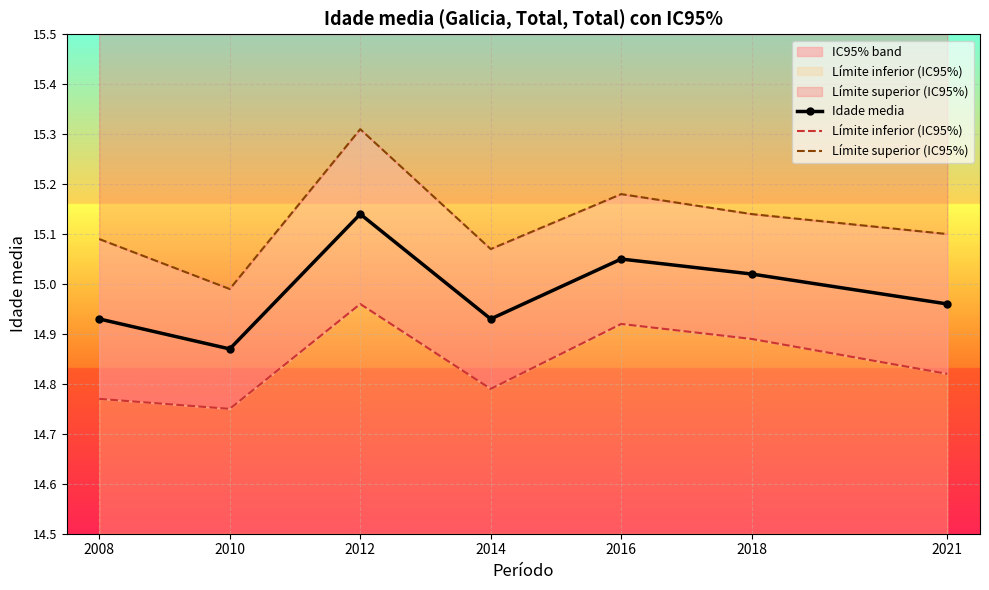

Reading right to left, extract all data points from this chart.

Idade media: 2021=15.0	2018=15.0	2016=15.1	2014=14.9	2012=15.1	2010=14.9	2008=14.9
Límite inferior (IC95%): 2021=14.8	2018=14.9	2016=14.9	2014=14.8	2012=15.0	2010=14.8	2008=14.8
Límite superior (IC95%): 2021=15.1	2018=15.1	2016=15.2	2014=15.1	2012=15.3	2010=15.0	2008=15.1